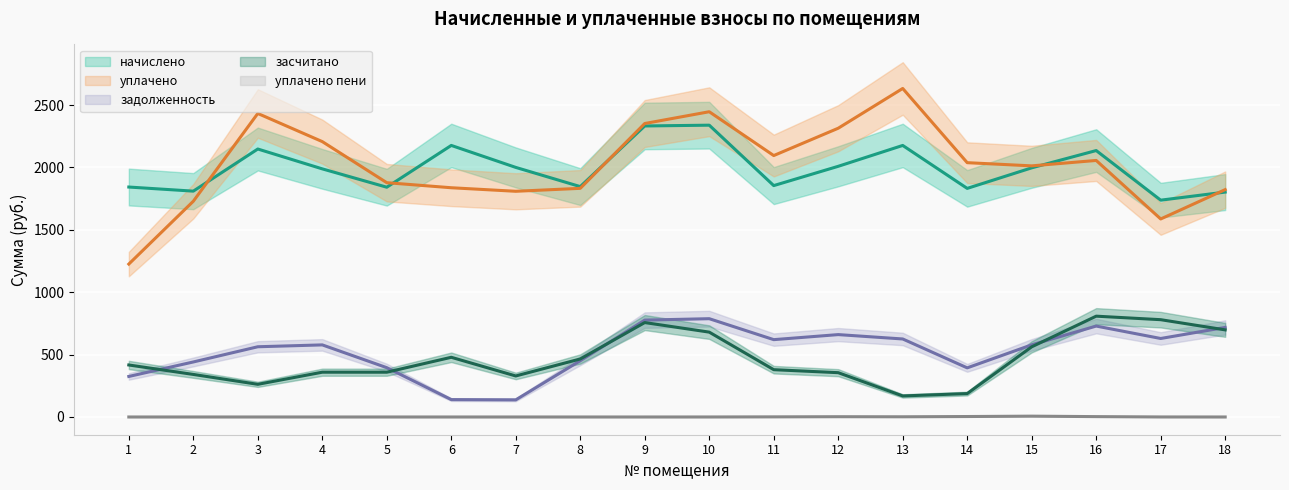

What are all the series names shown in the legend?

задолженность, начислено, засчитано, уплачено, уплачено пени